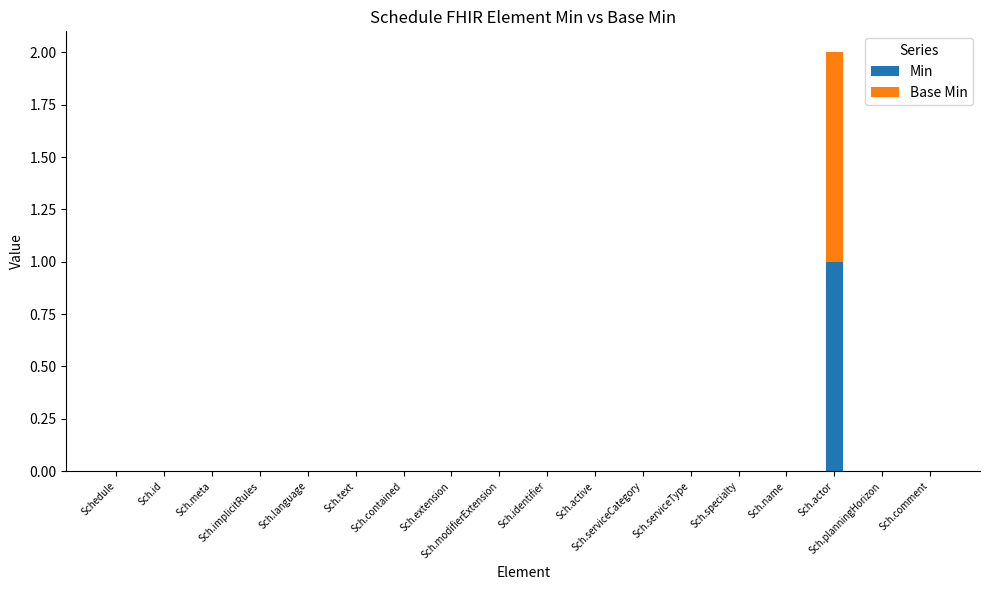

What is the label of the 11th bar from the right?

Sch.extension